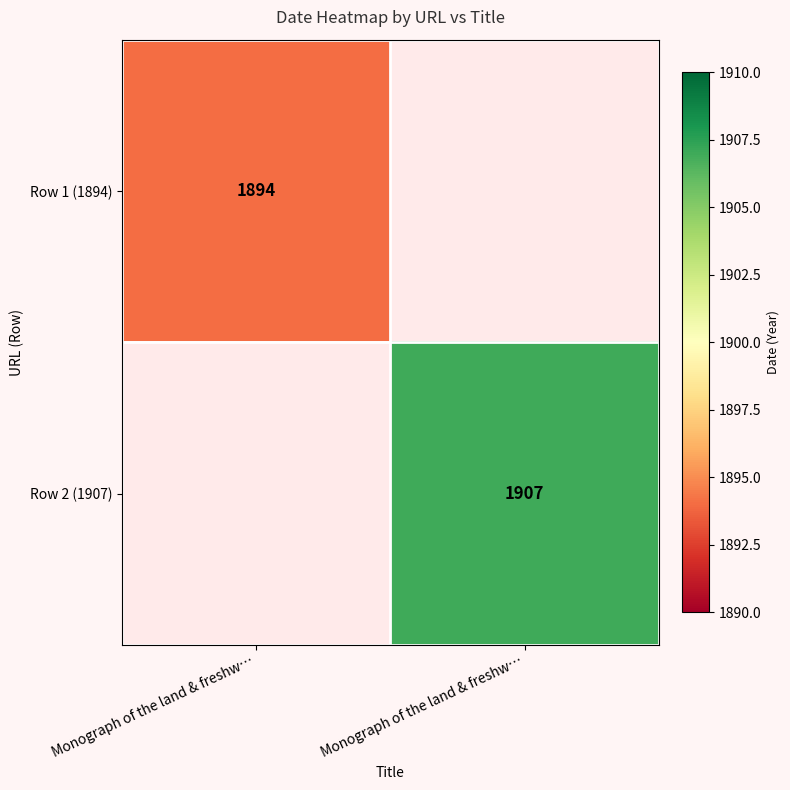

What is the minimum value shown in the chart?

1894.0